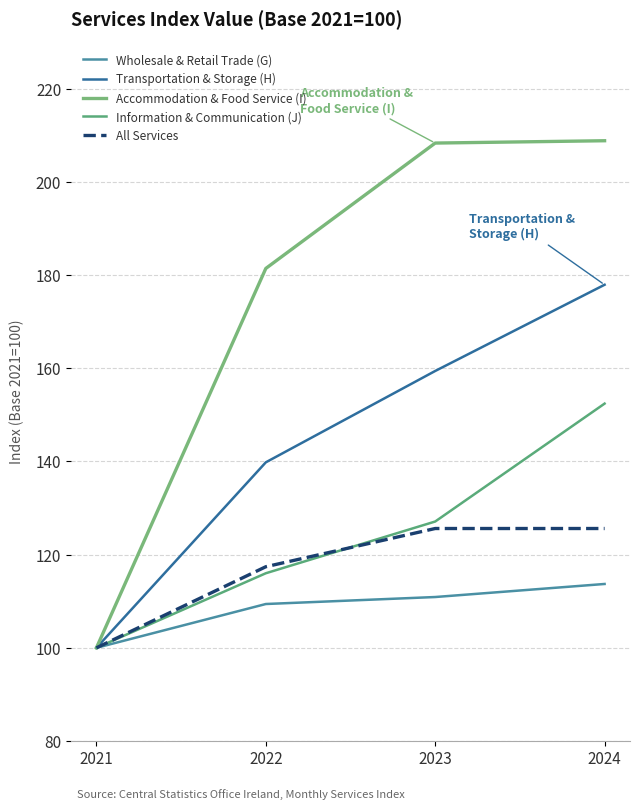

How many lines are shown in the chart?

5